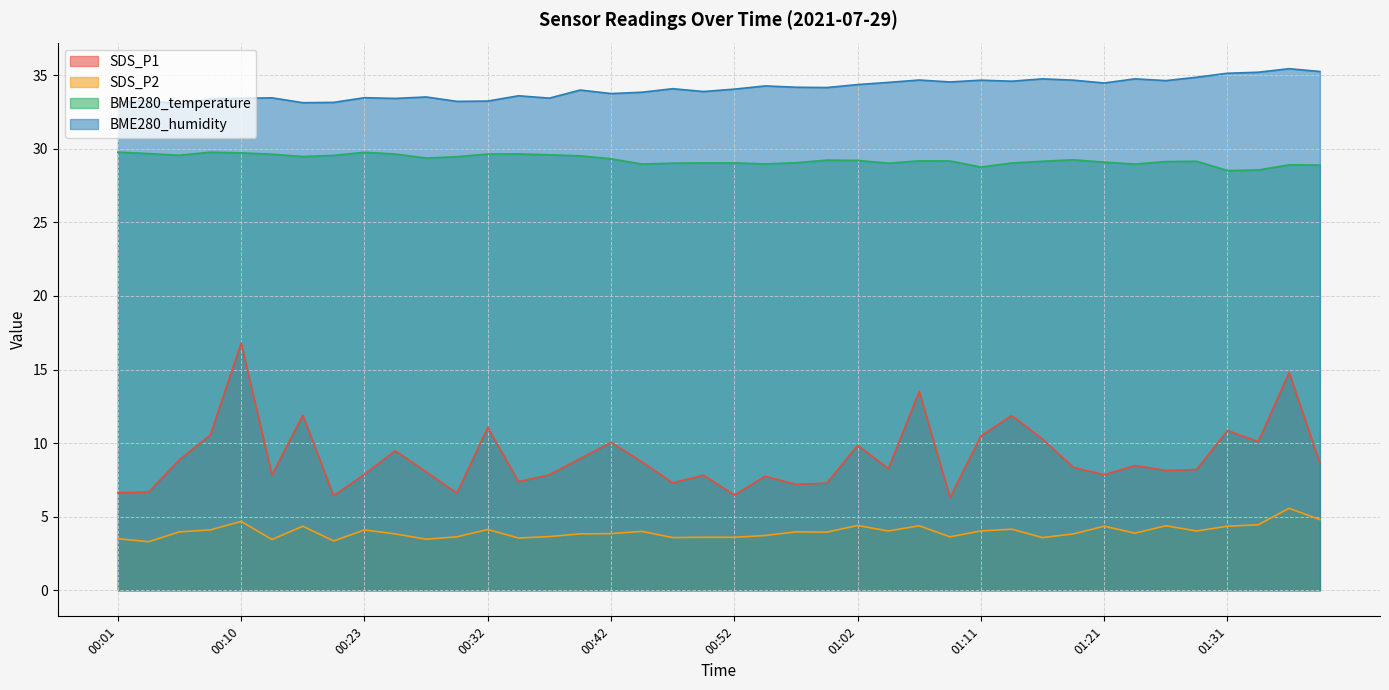

Is the value of BME280_temperature at 01:14 greater than the value of SDS_P1 at 00:25?

Yes